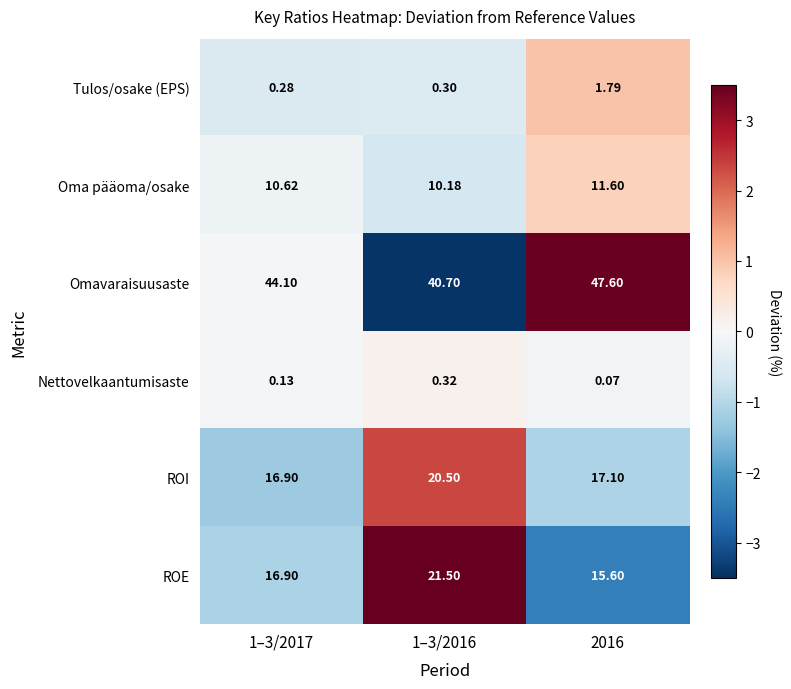

Which series changed the most between 1–3/2017 and 2016?

Omavaraisuusaste